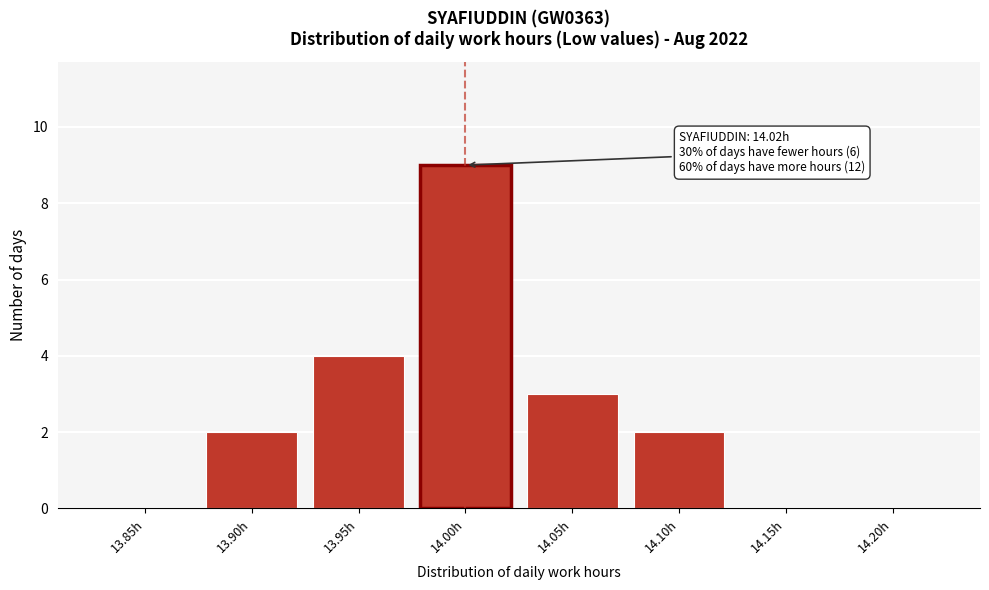

What is the sum of all values?

20